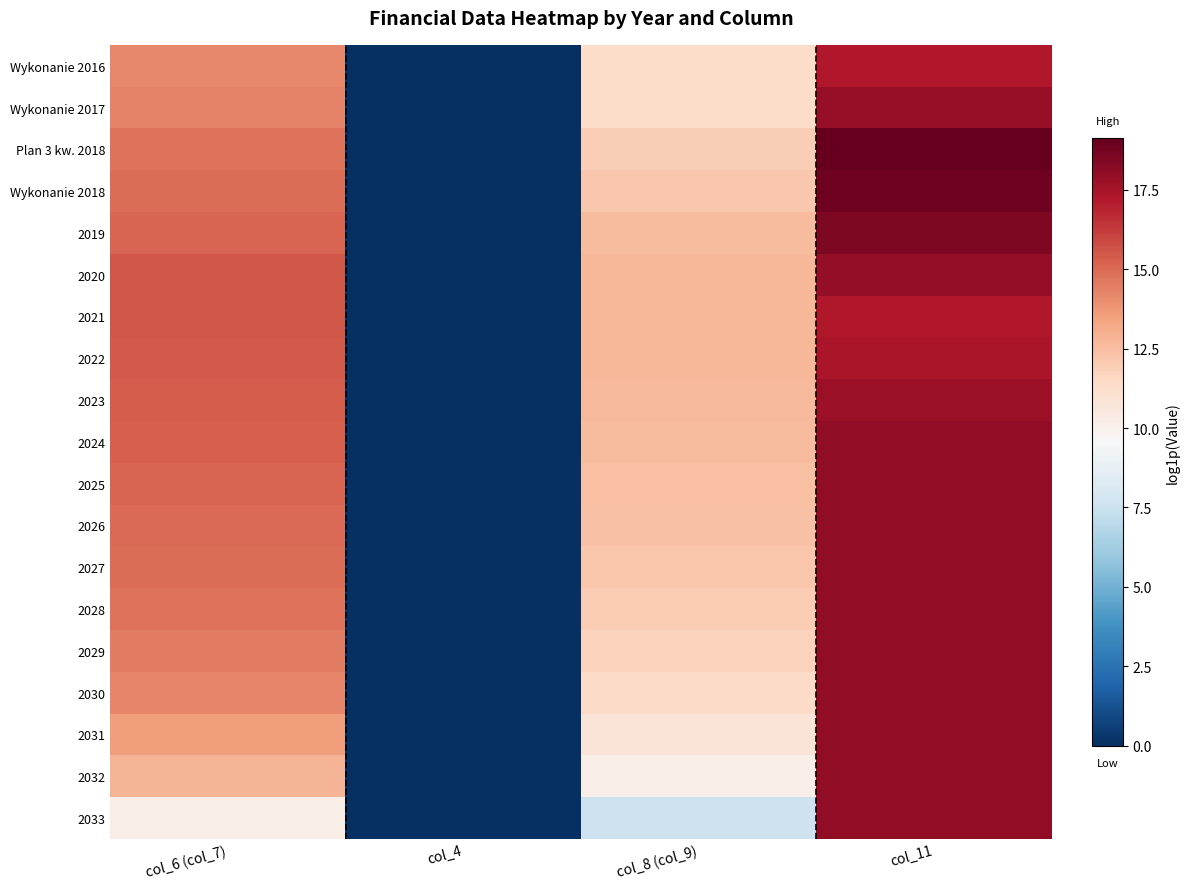

List the series in order of their peak value, highest first.

Plan 3 kw. 2018, Wykonanie 2018, 2019, 2025, 2026, 2028, 2024, 2027, 2029, 2032, 2031, 2030, 2033, 2020, Wykonanie 2017, 2023, 2022, 2021, Wykonanie 2016